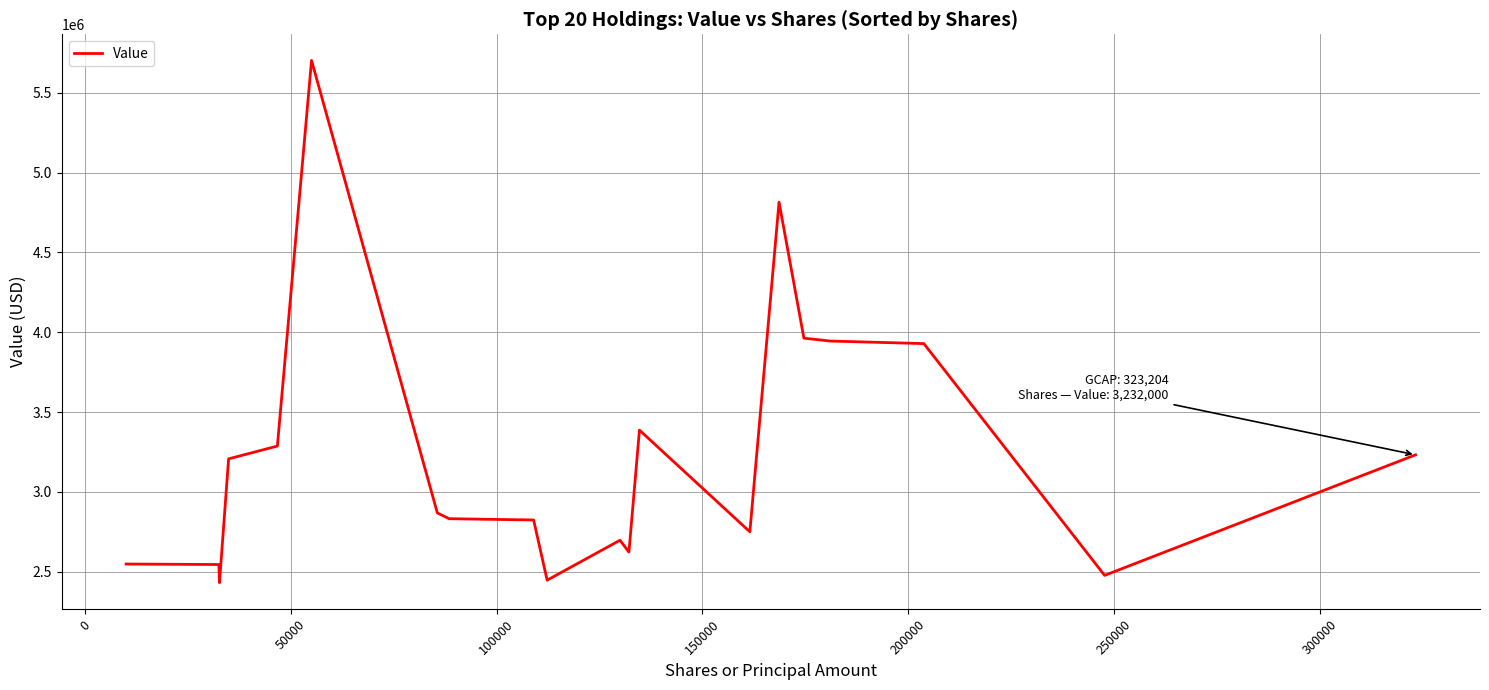

What is the difference between the maximum and minimum values?

3272000